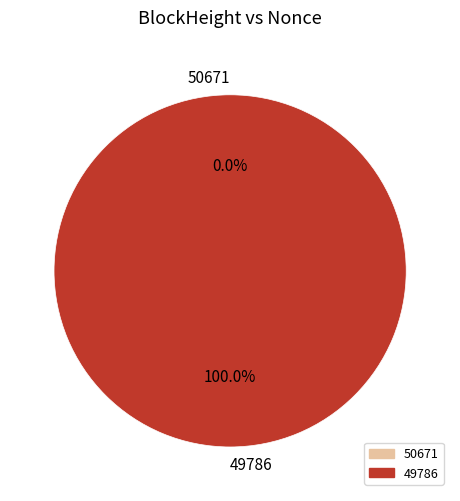

Rank the categories by value from lowest to highest.

50671, 49786